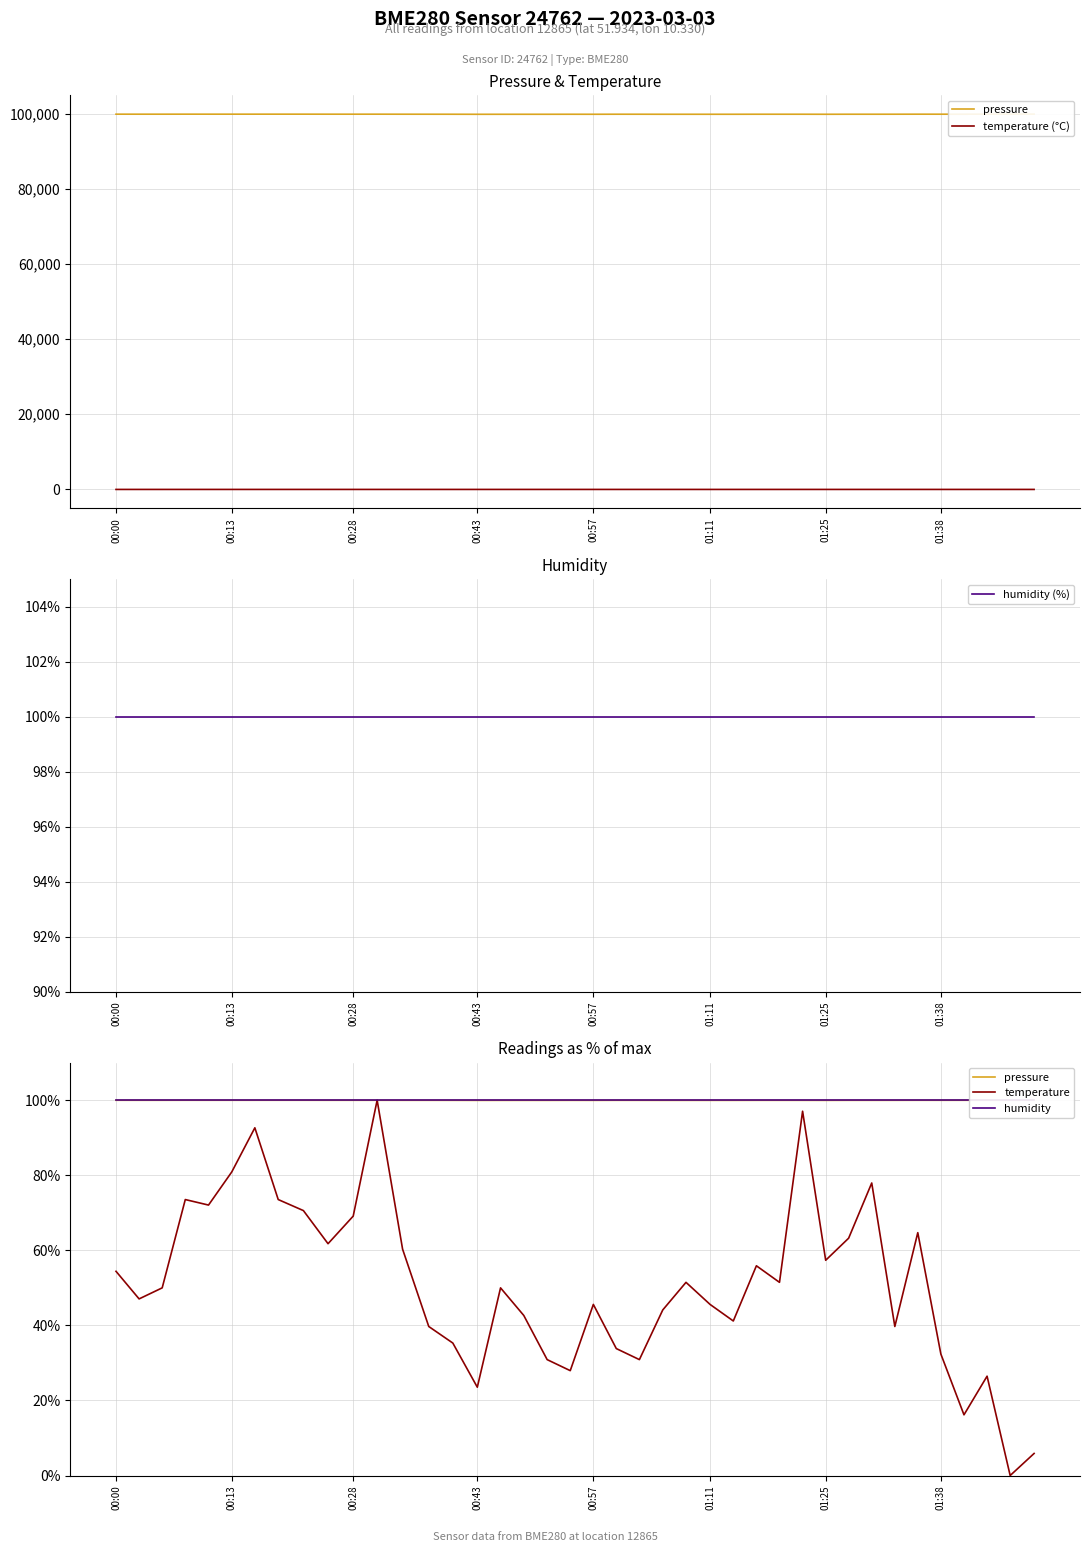

What are all the series names shown in the legend?

pressure, temperature (°C), humidity (%), temperature, humidity